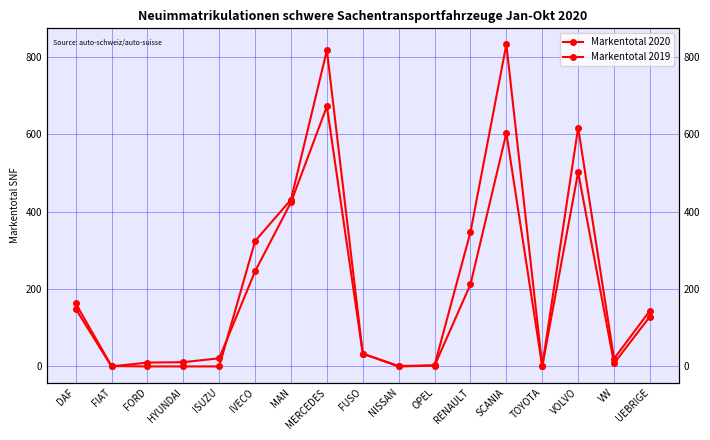

Reading left to right, extract all data points from this chart.

Markentotal 2020: DAF=149	FIAT=0	FORD=10	HYUNDAI=11	ISUZU=21	IVECO=246	MAN=424	MERCEDES=672	FUSO=33	NISSAN=0	OPEL=2	RENAULT=212	SCANIA=603	TOYOTA=0	VOLVO=502	VW=8	UEBRIGE=129
Markentotal 2019: DAF=163	FIAT=1	FORD=0	HYUNDAI=0	ISUZU=0	IVECO=324	MAN=431	MERCEDES=817	FUSO=33	NISSAN=1	OPEL=3	RENAULT=347	SCANIA=832	TOYOTA=1	VOLVO=617	VW=20	UEBRIGE=144